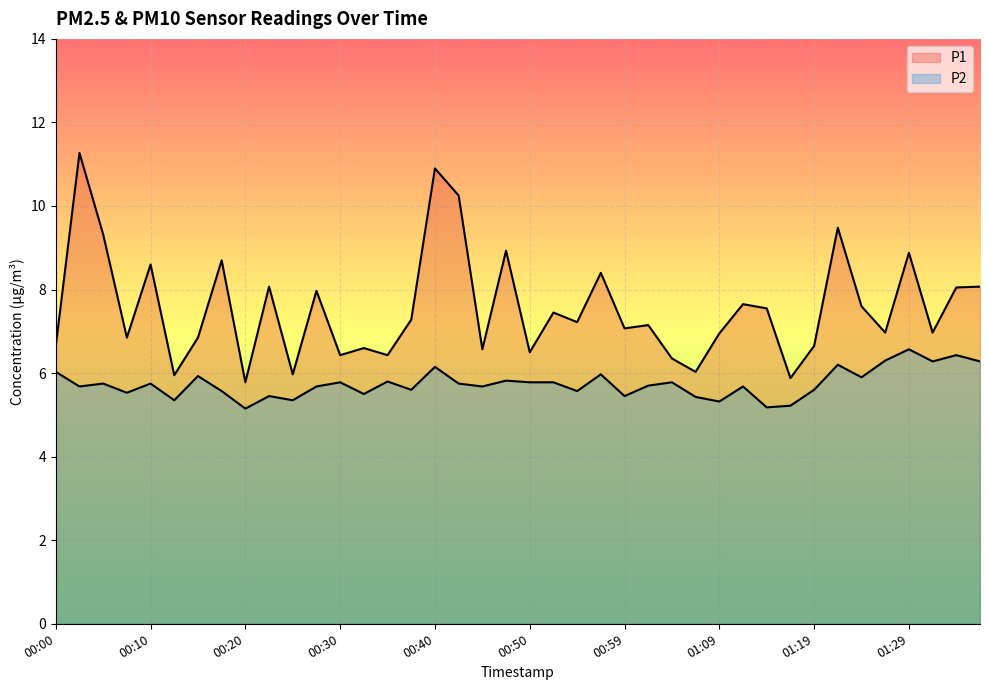

At which label is P1 closest to 8?

00:27